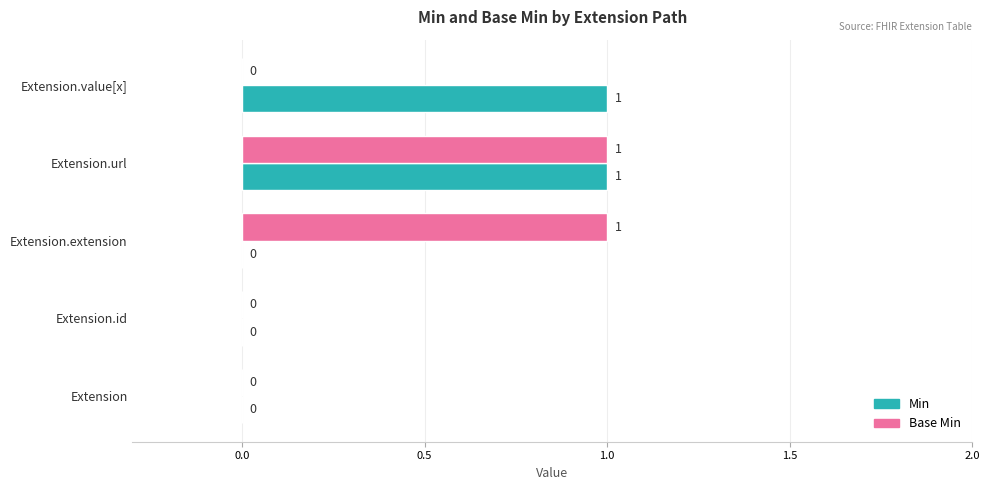

What is the maximum value shown in the chart?

1